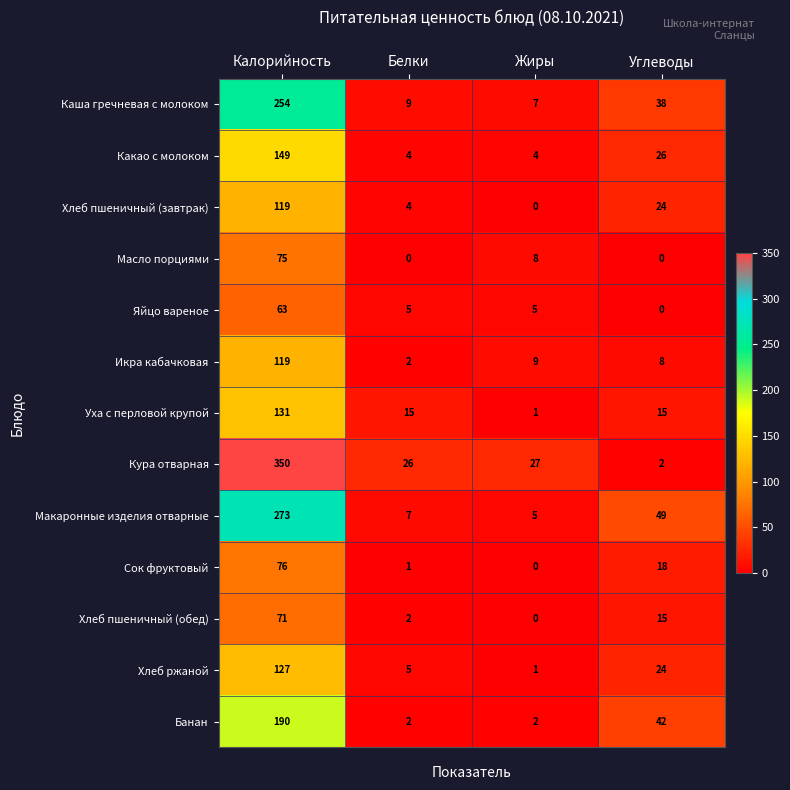

At which label does Кура отварная first exceed 27?

Калорийность